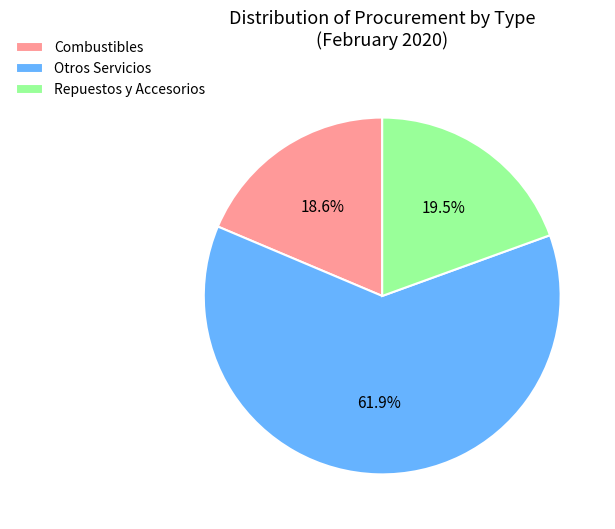

Which category has the biggest portion of the pie?

Otros Servicios